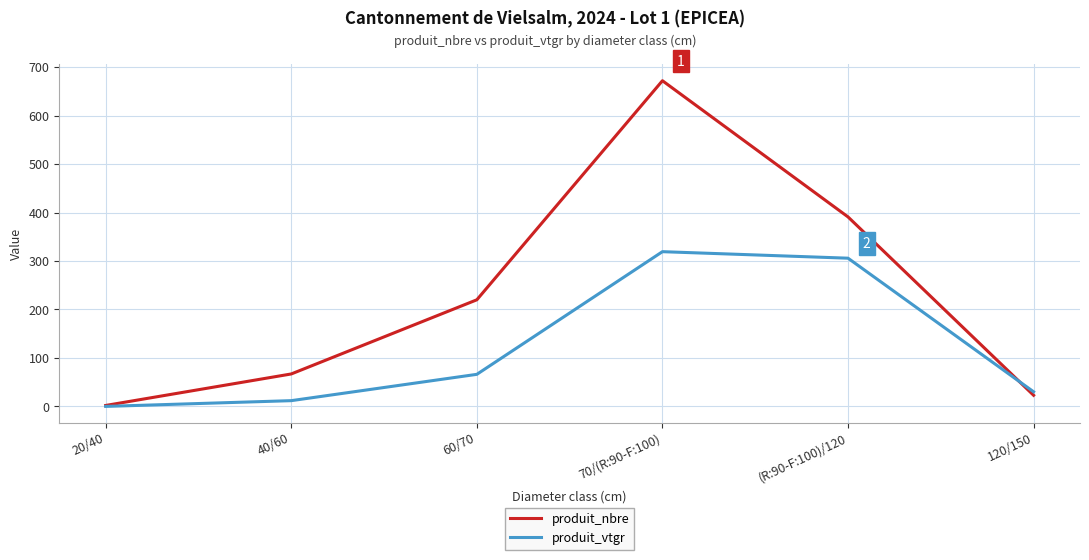

Rank the series by their maximum value, from lowest to highest.

produit_vtgr, produit_nbre